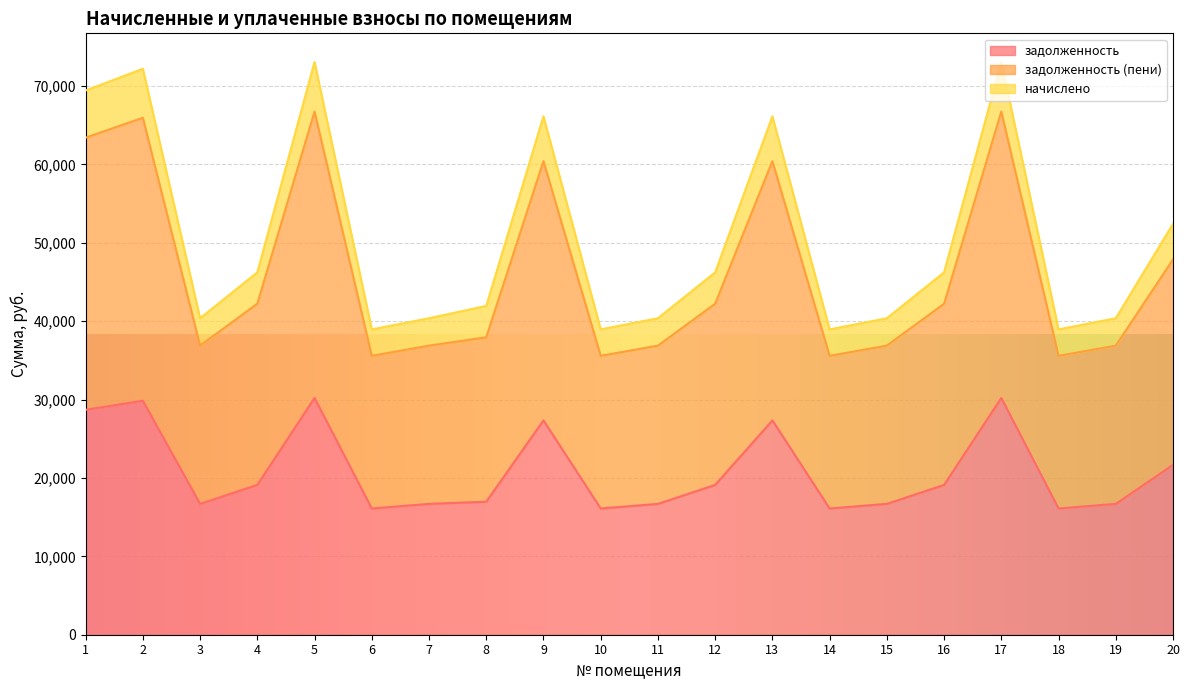

What is the average value of the задолженность series?

20877.0